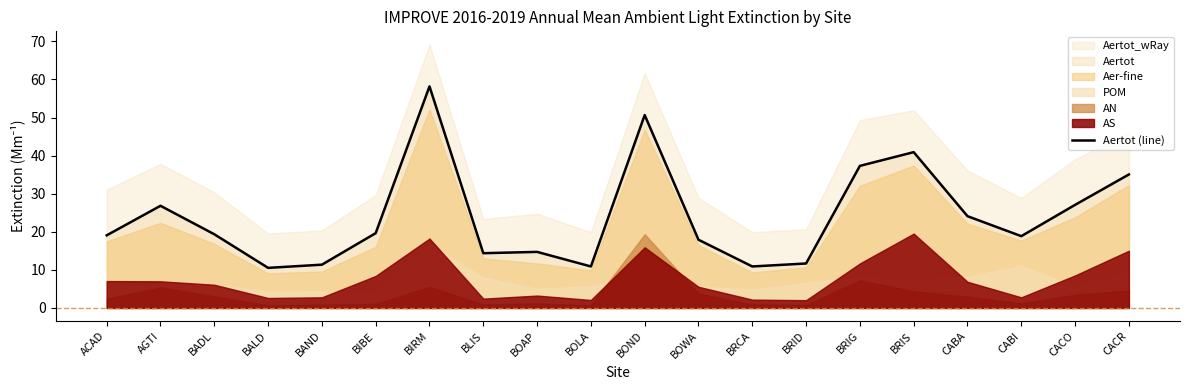

At which label is Aertot (line) closest to 34?

CACR